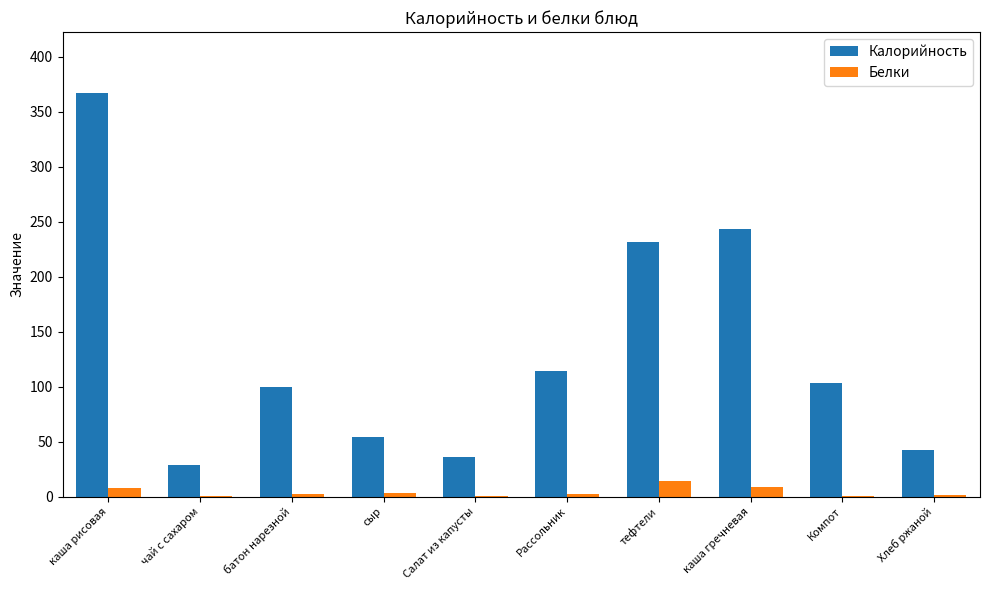

What value does the Калорийность series have at Хлеб ржаной?

42.0